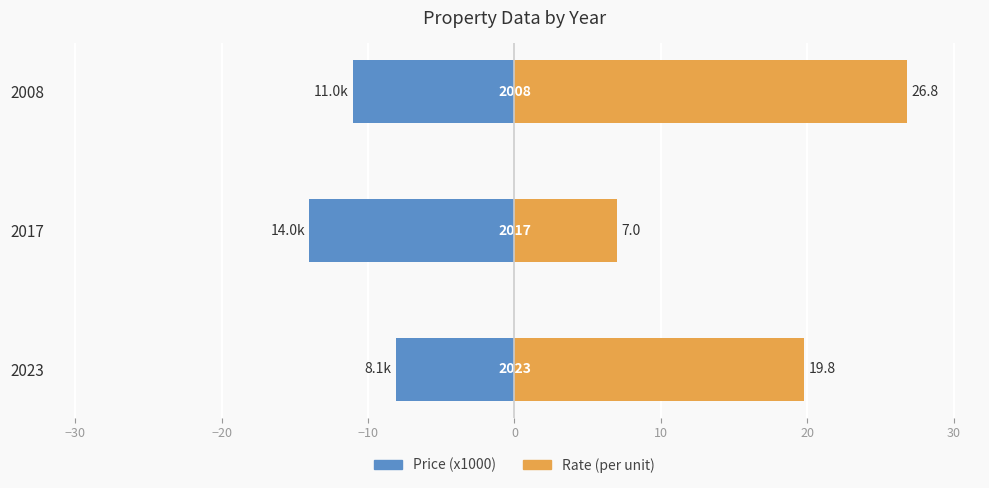

Rank the series at 2008 from lowest to highest value.

Price (x1000), Rate (per unit)